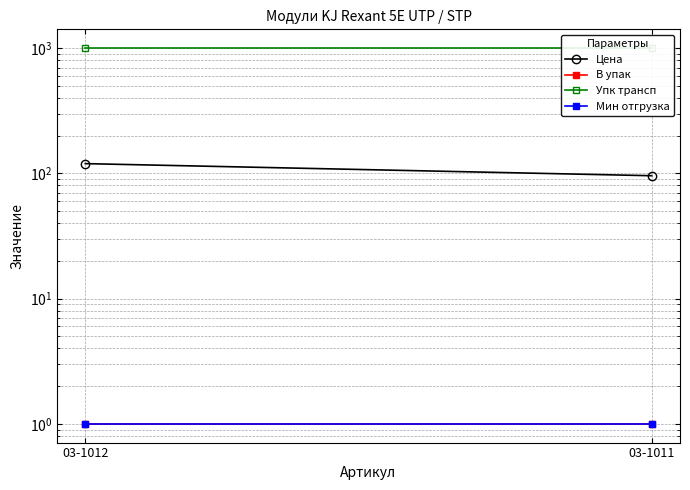

How many lines are shown in the chart?

4